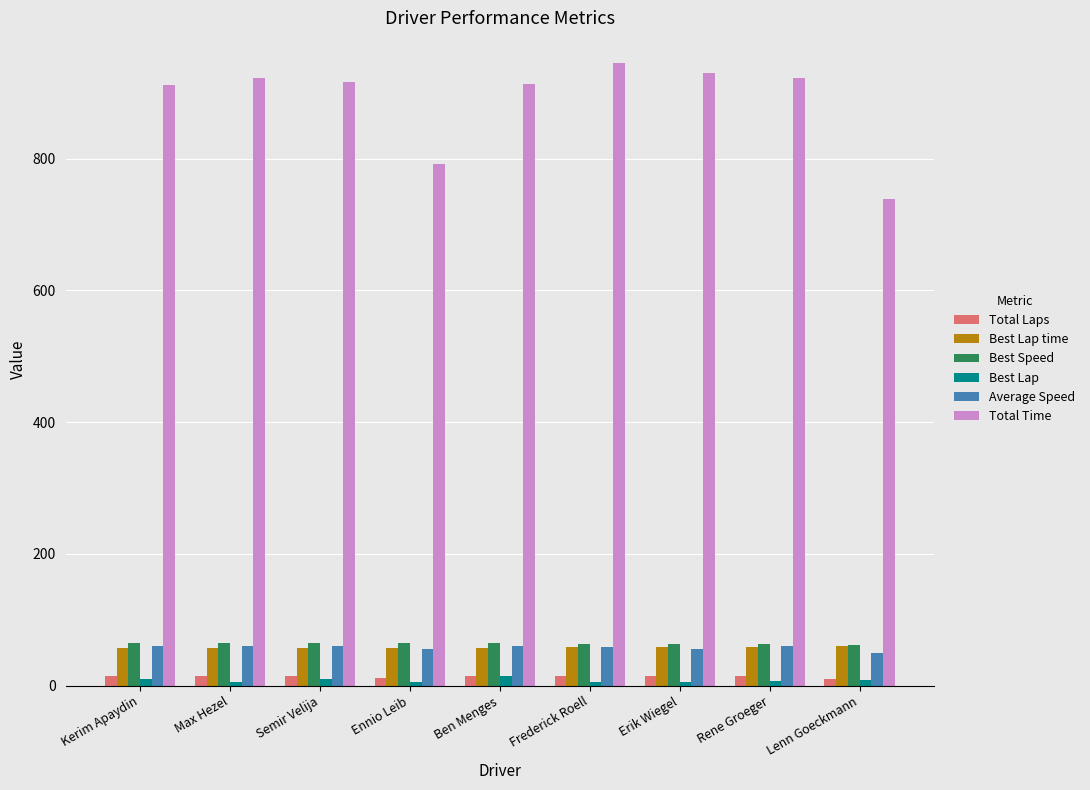

What is the approximate value of Best Speed at Lenn Goeckmann?

62.1